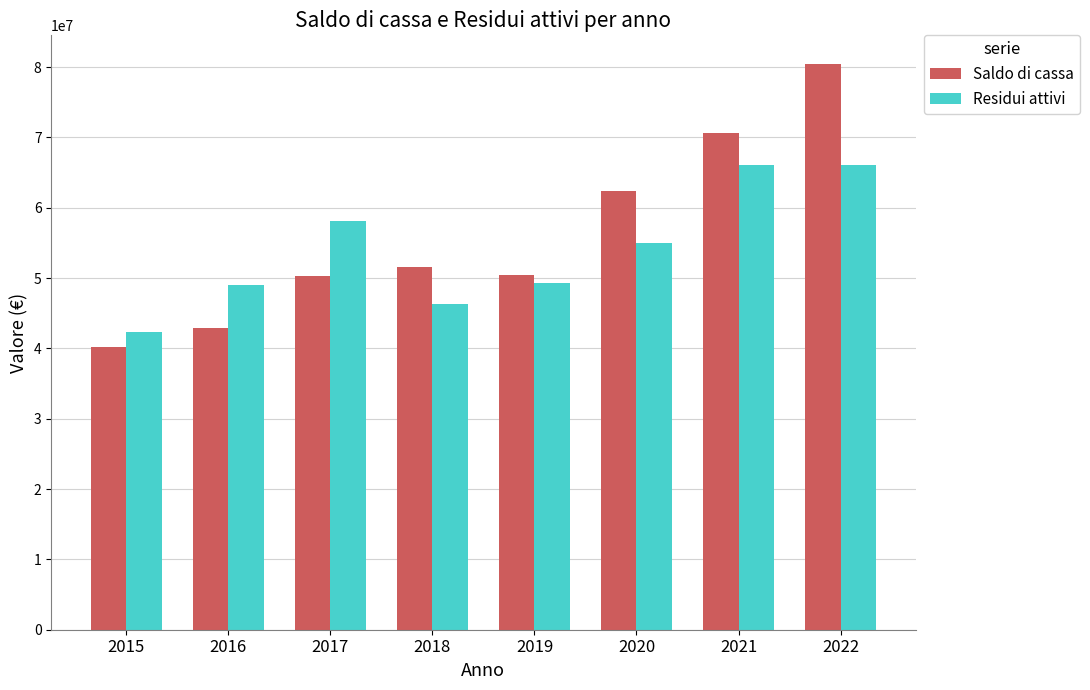

What are all the series names shown in the legend?

Saldo di cassa, Residui attivi